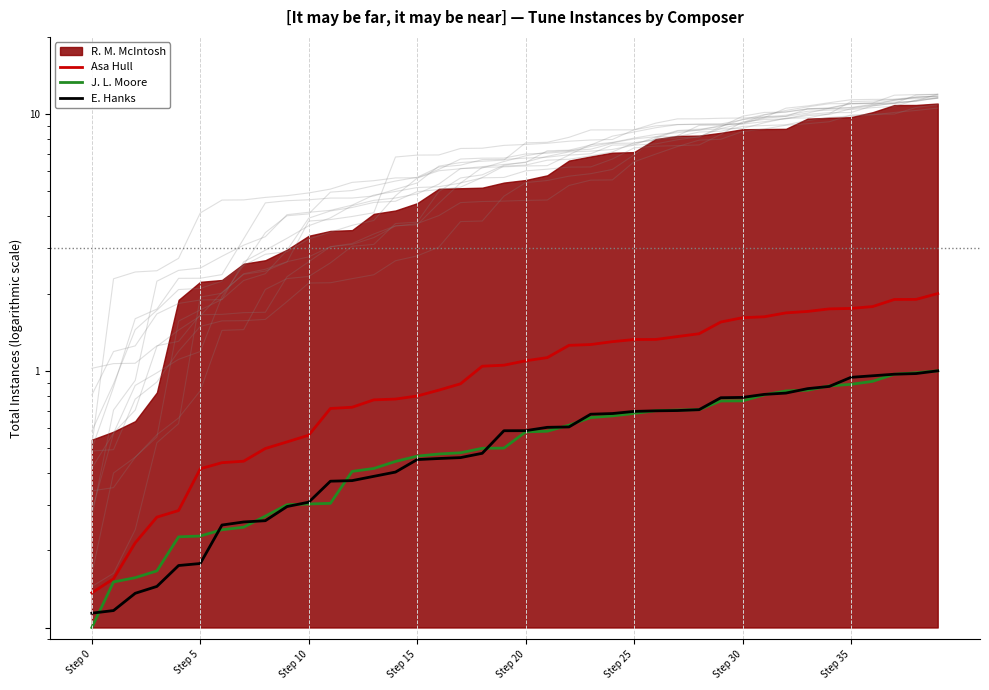

Which label corresponds to the largest value in the chart?

39